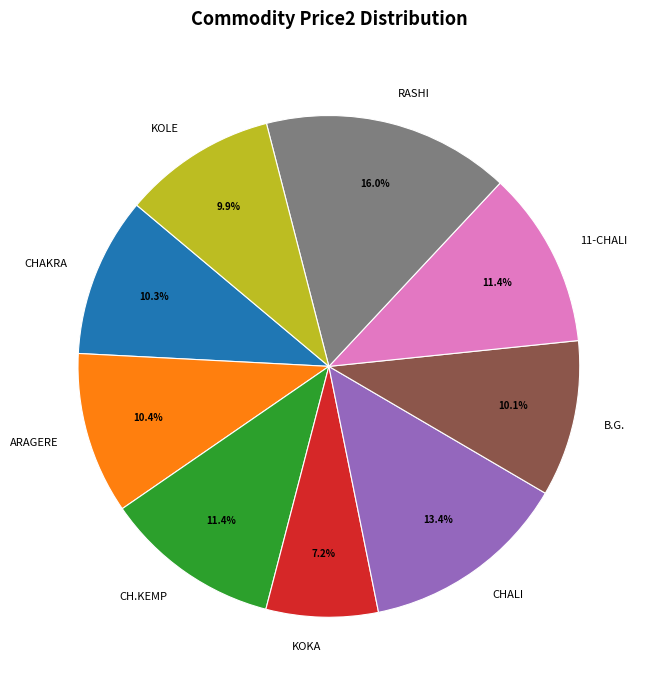

To the nearest percent, what portion does CH.KEMP represent?

11%